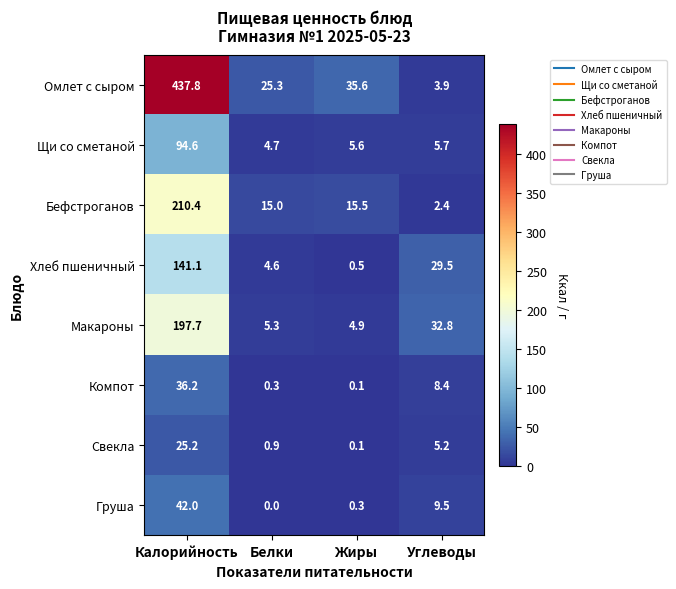

What is the difference between the maximum and minimum values in the Щи со сметаной series?

89.9